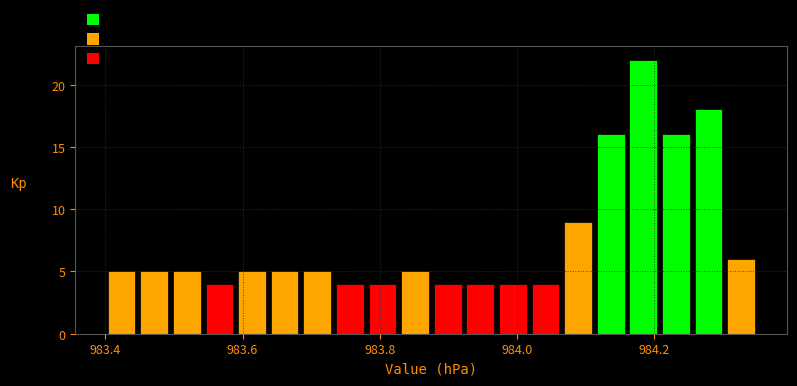

Around what value on the x-axis is the tallest bar? Give the approximate position of its centre, as read against the axis.

984.18